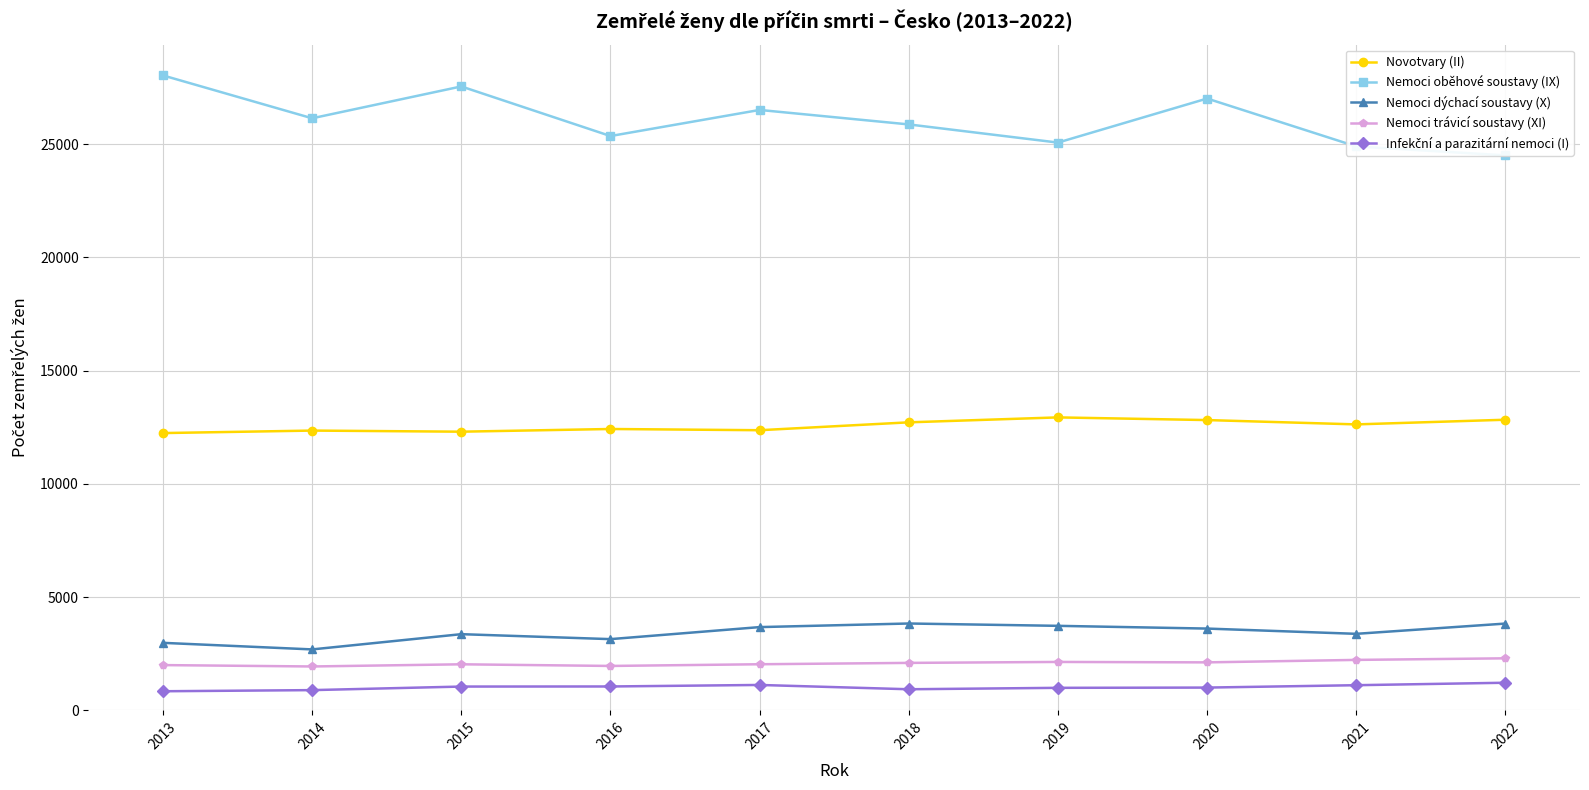

Is this an area chart (filled region under the line)?

No